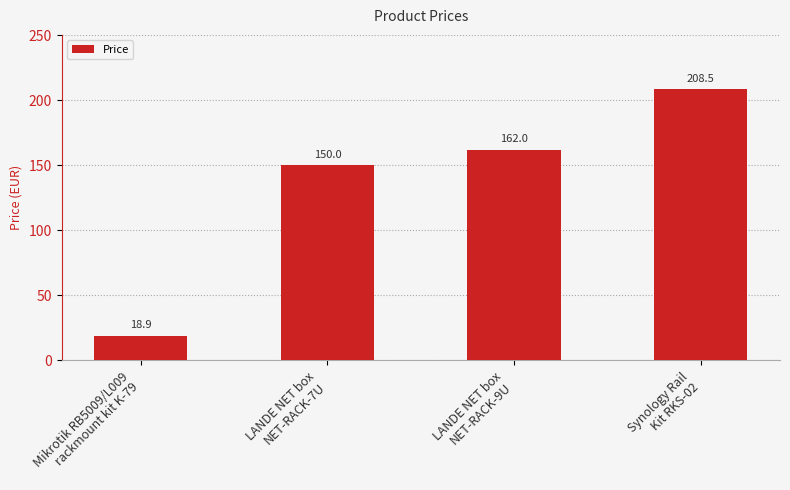

Between LANDE NET box
NET-RACK-7U and Synology Rail
Kit RKS-02, which is larger?

Synology Rail
Kit RKS-02